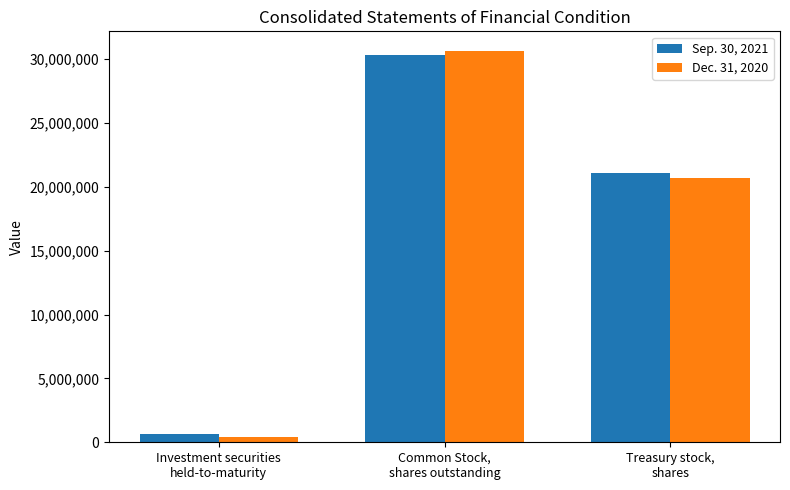

How many bars are there in each group?

2